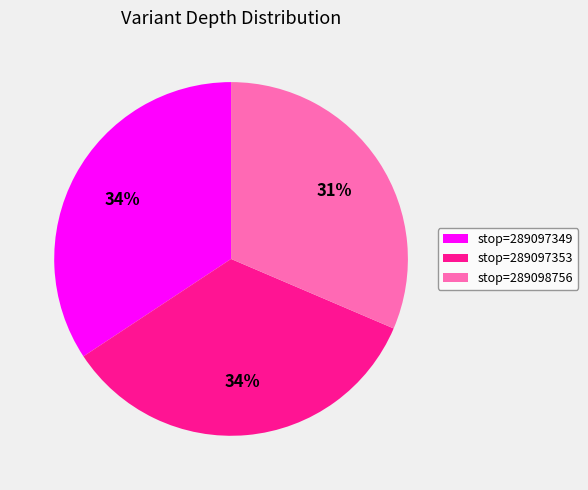

What is the ratio of the value at stop=289097349 to the value at stop=289098756?

1.1